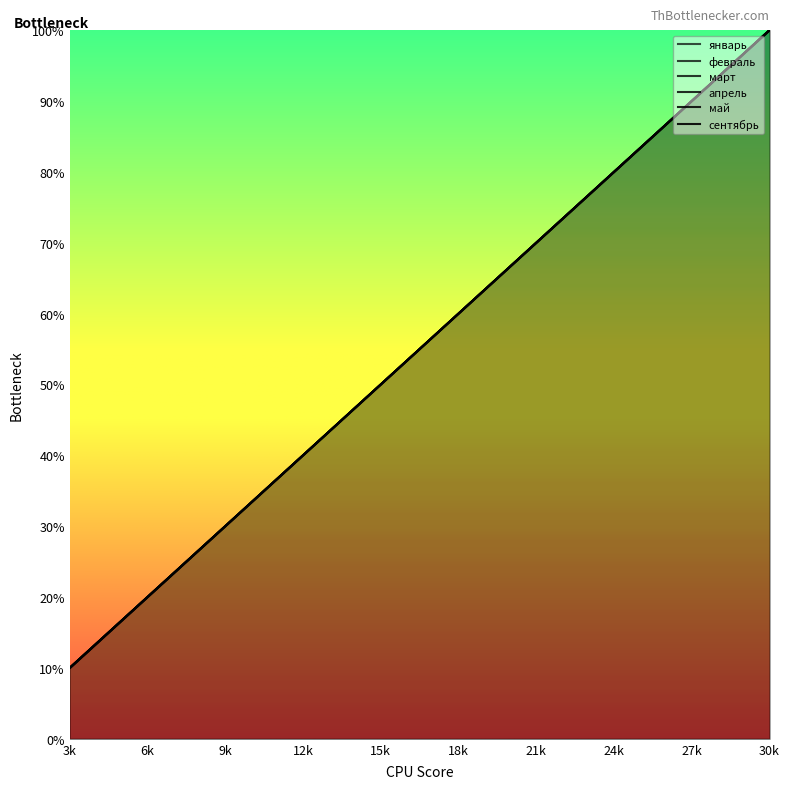

Does the chart display data point markers on the line(s)?

No